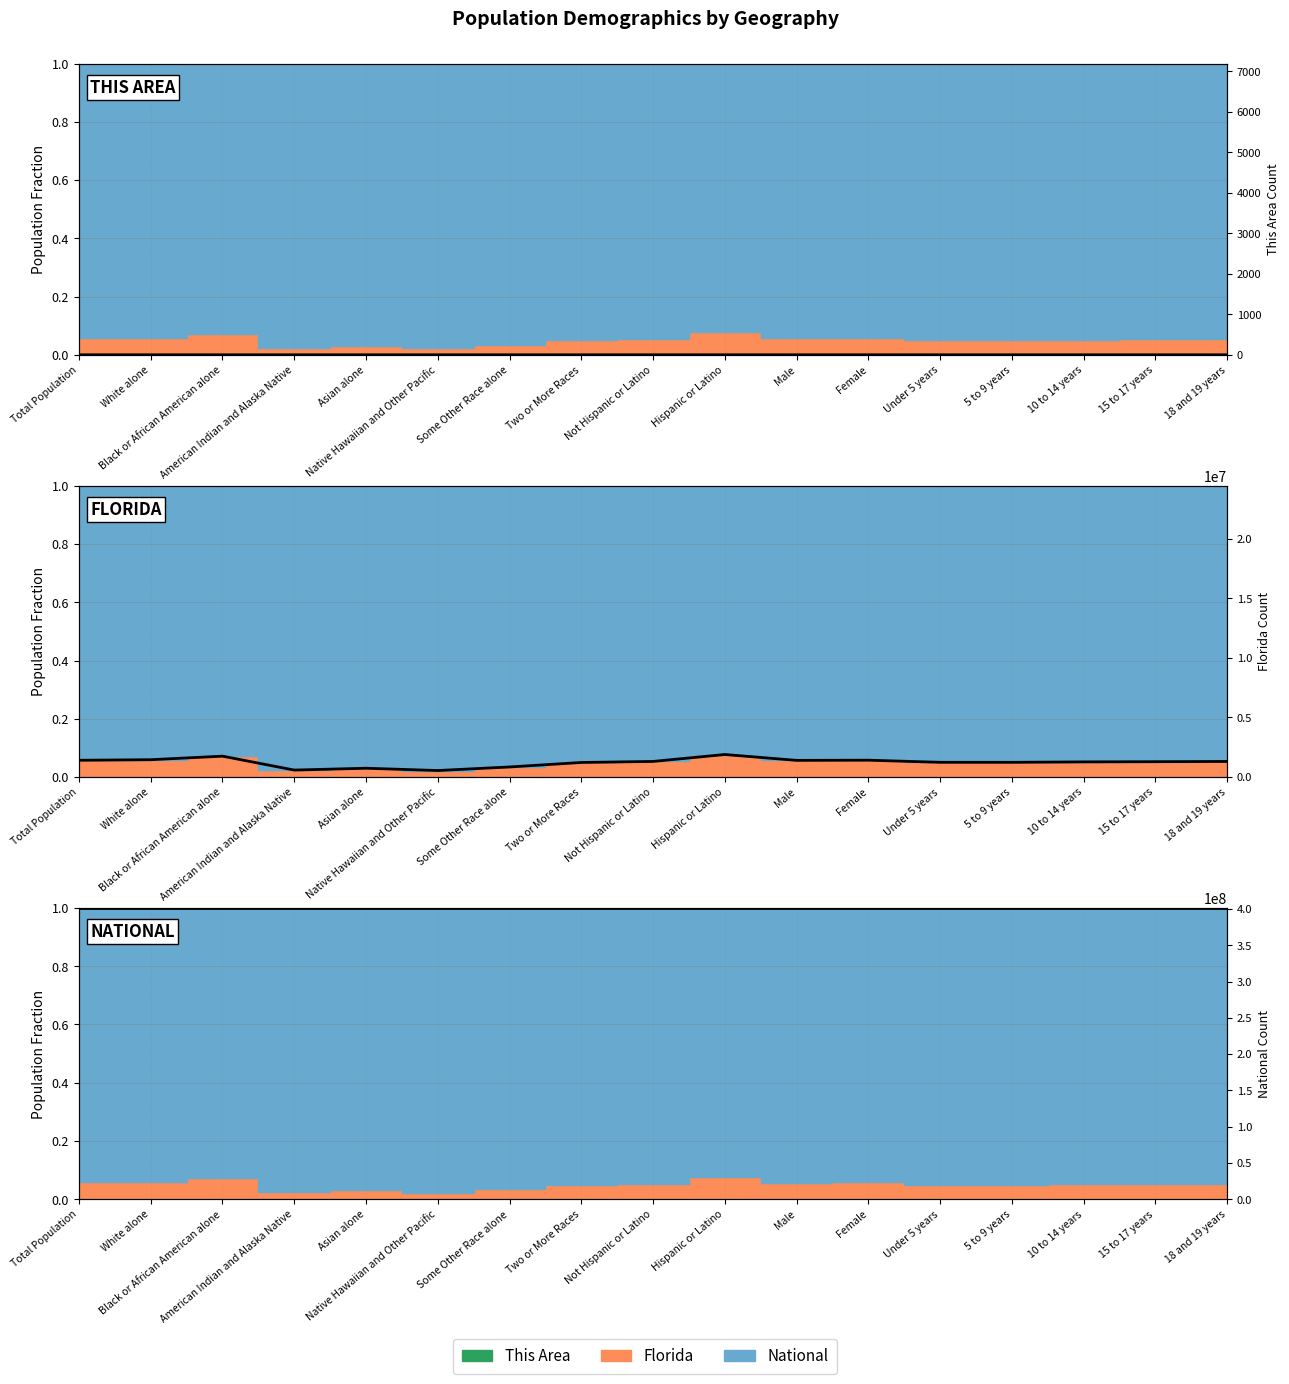

What are all the series names shown in the legend?

This Area, Florida, National